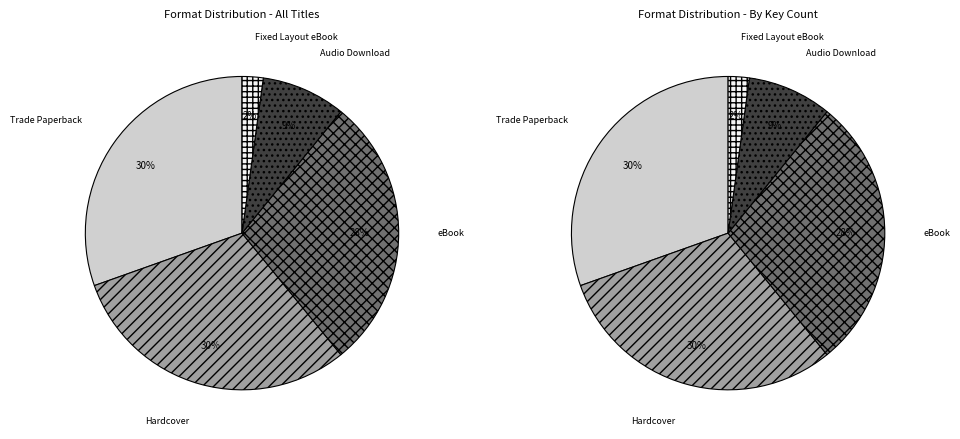

What is the smallest slice in the pie chart?

Fixed Layout eBook